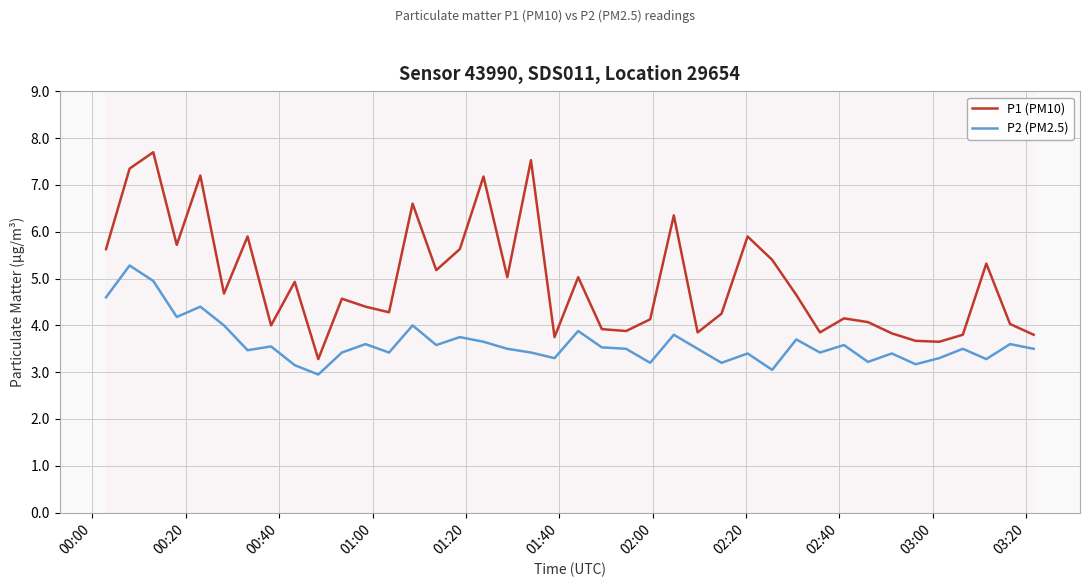

True or false: P1 (PM10) and P2 (PM2.5) cross at least once.

False